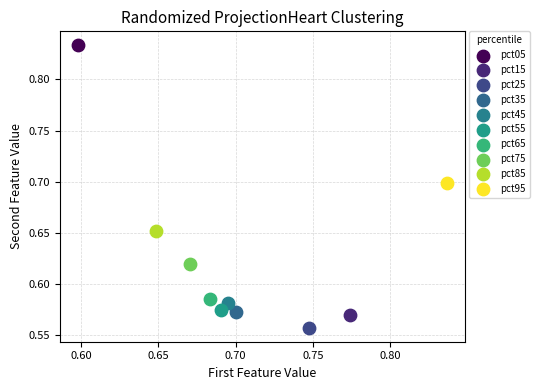

Which series reaches the minimum Y coordinate?

pct25